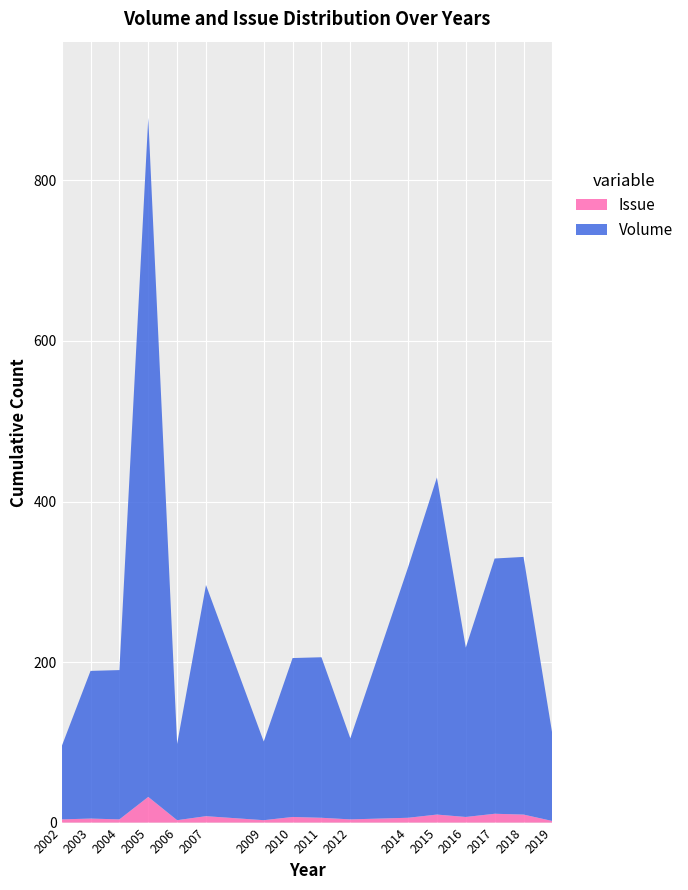

At which category is the sum across all series the highest?

2005